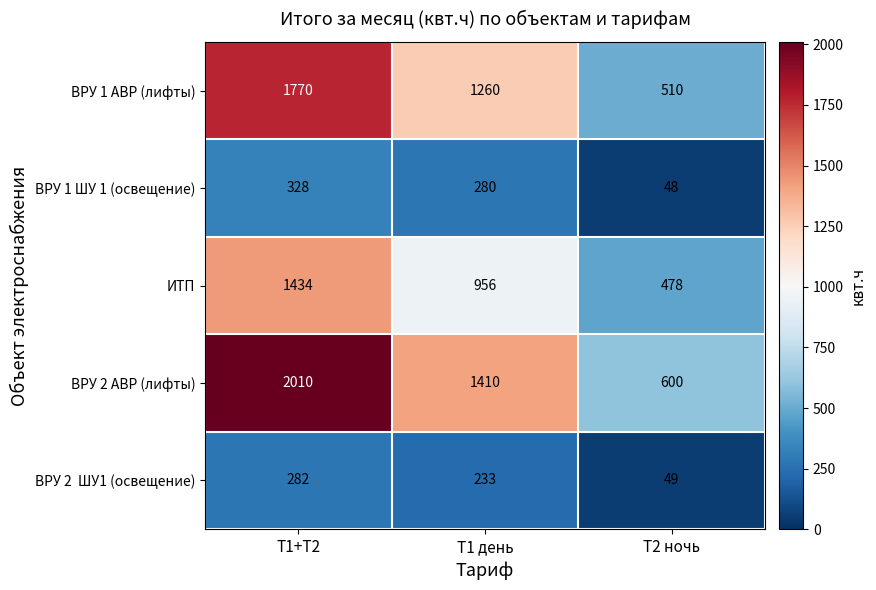

Is it true that ВРУ 2 АВР (лифты) equals 600 at Т2 ночь?

True